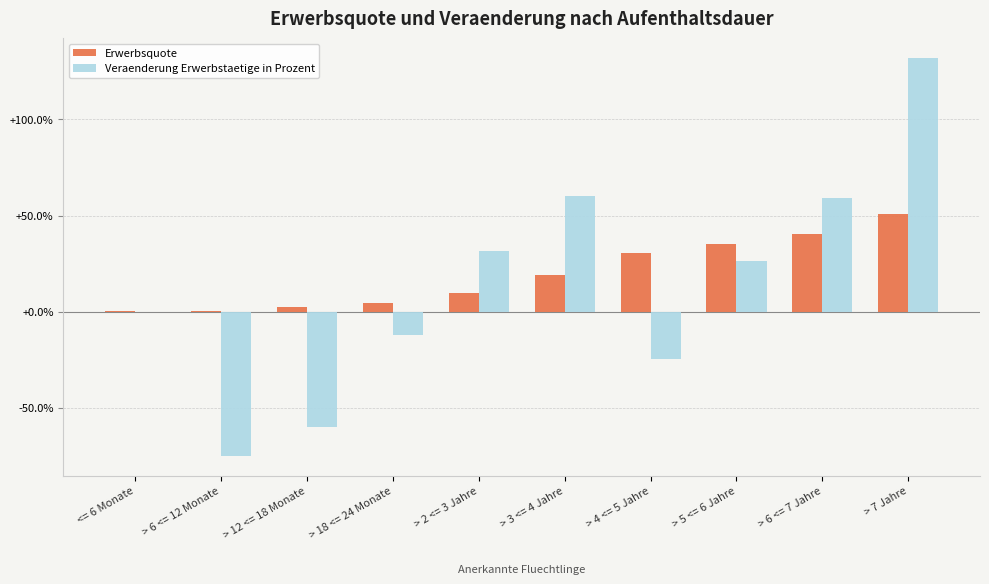

Where is Erwerbsquote nearest to the value 0?

> 6 <= 12 Monate